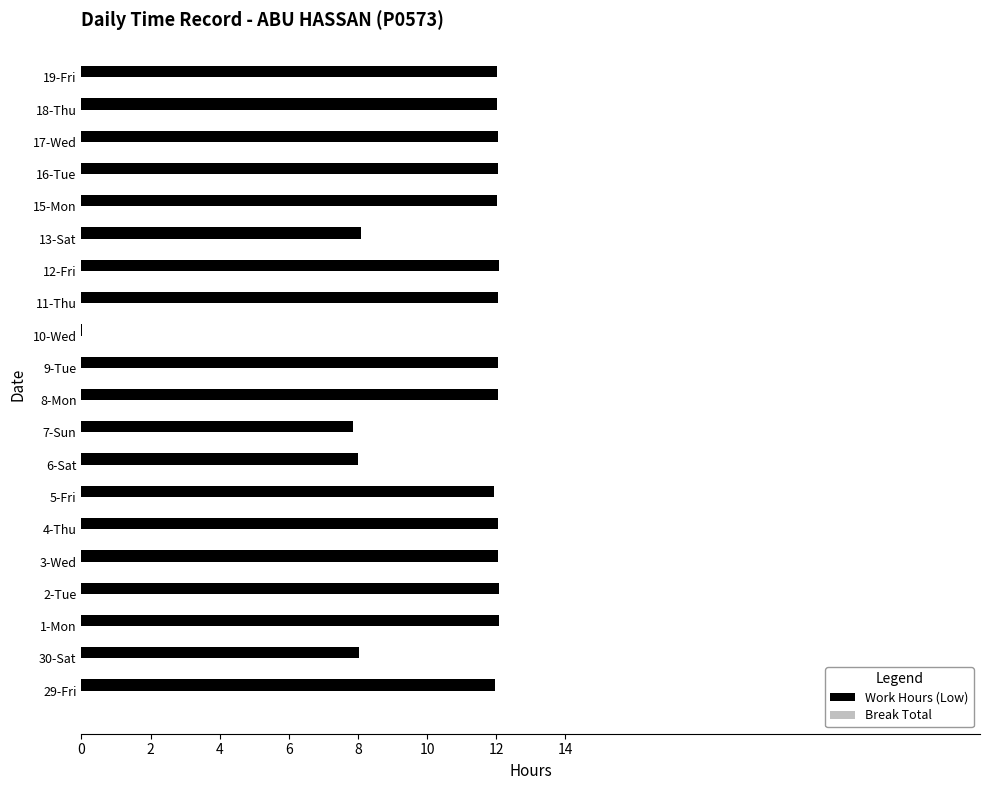

What is the greatest value displayed?

12.1